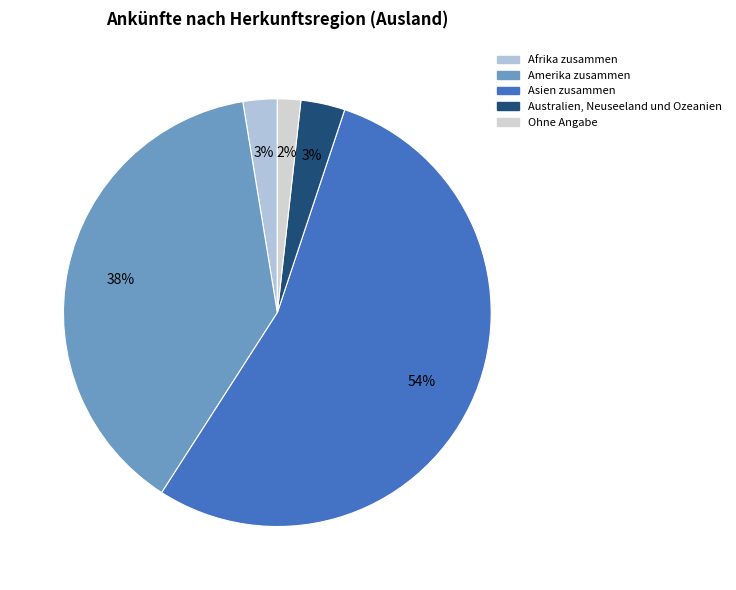

What percentage is the Asien zusammen slice, to the nearest percent?

54%